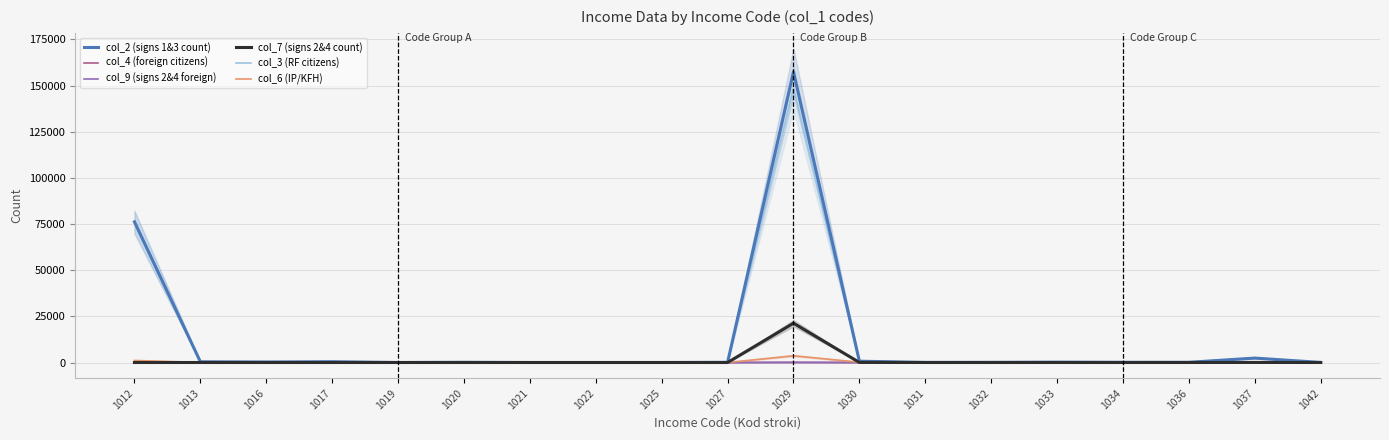

Between 1013 and 1016, which series saw the biggest shift?

col_2 (signs 1&3 count)